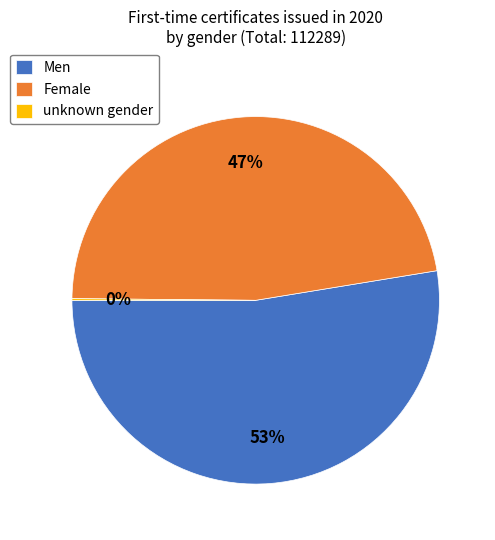

Is there any slice that represents more than half of the pie?

Yes